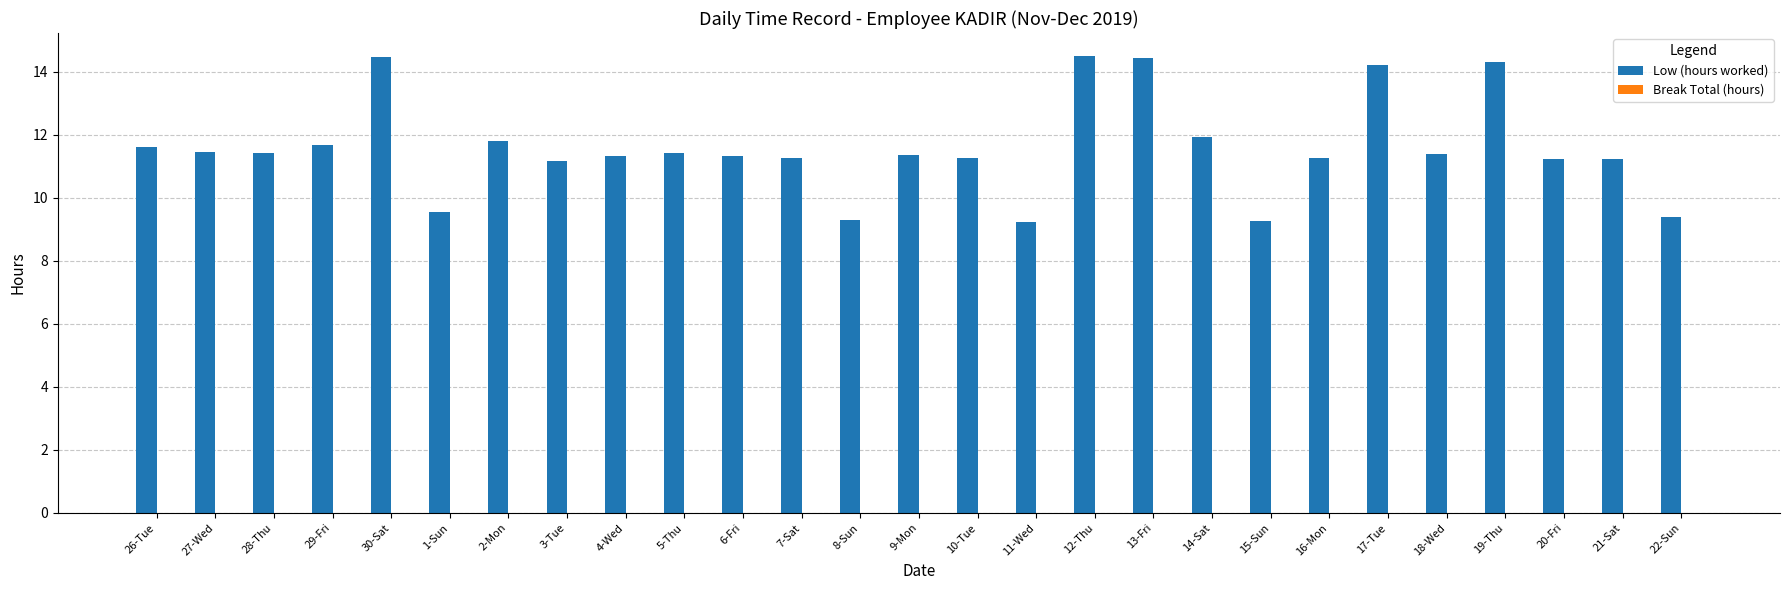

What is the label of the 14th bar from the left?

9-Mon